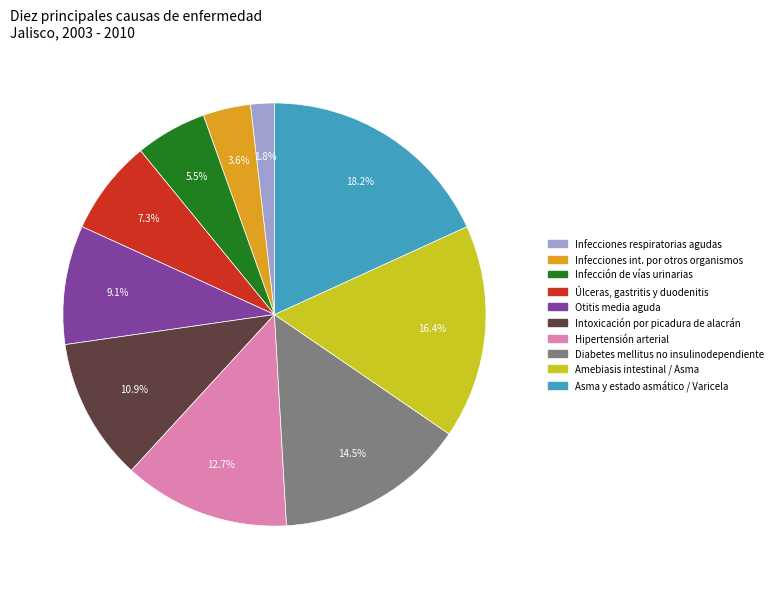

Which category has the smallest portion of the pie?

Infecciones respiratorias agudas